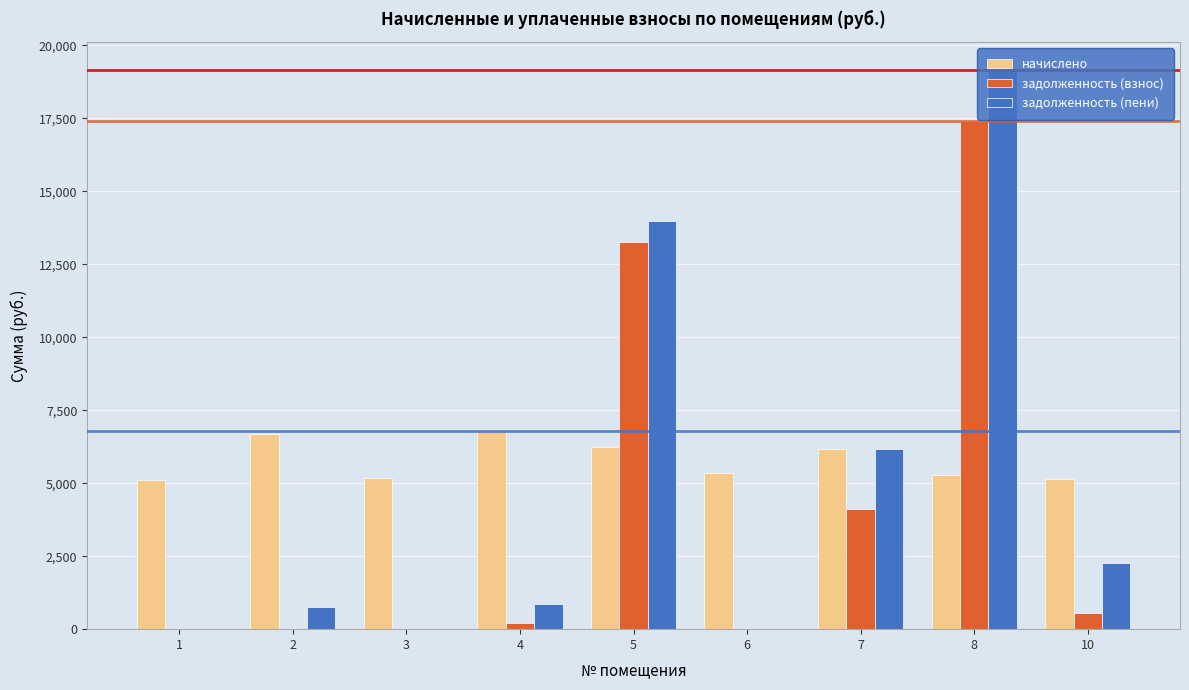

Which series has the largest total across all categories?

начислено